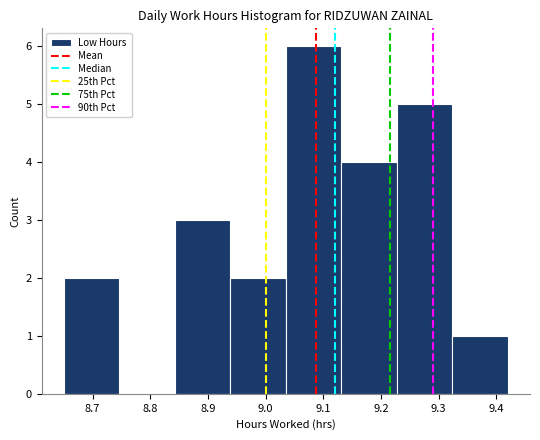

What is the height of the bar covering 9.13 to 9.23 on the x-axis? Neither the bar edges nor the heights are printed on the chart, so give them approximately, as read against the axes.

4